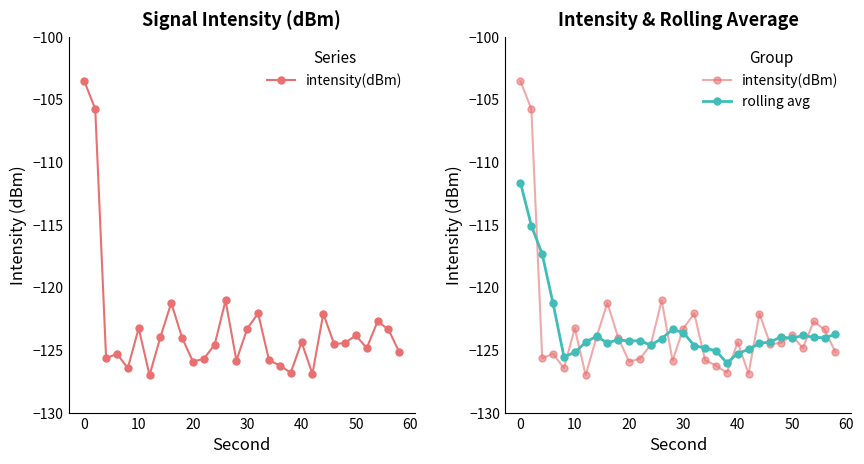

The rolling avg series shows -180.4 at 21. True or false?

False